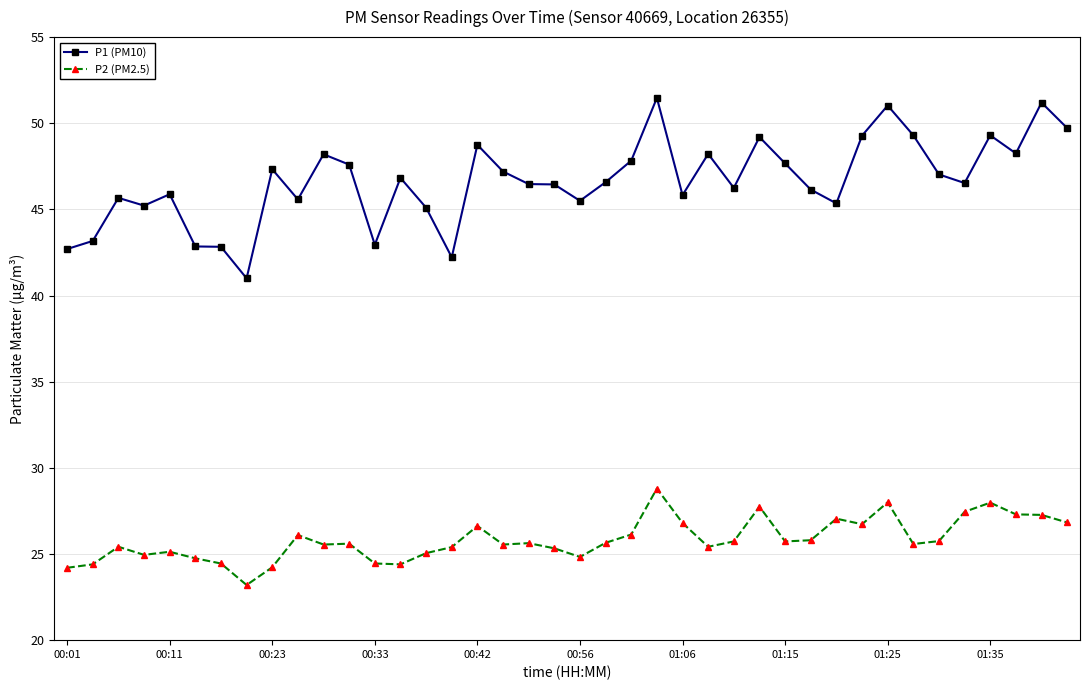

What is the smallest value displayed?

23.2